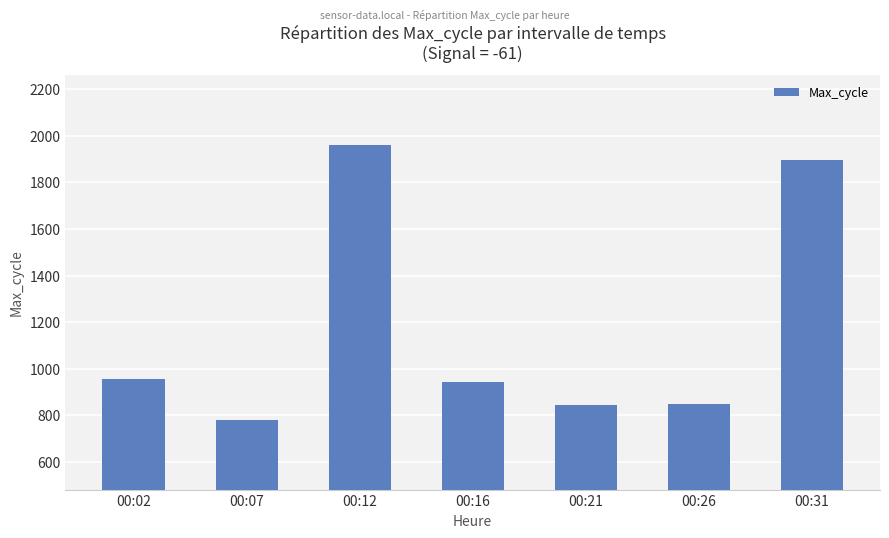

What is the value of the 6th bar from the left?

847